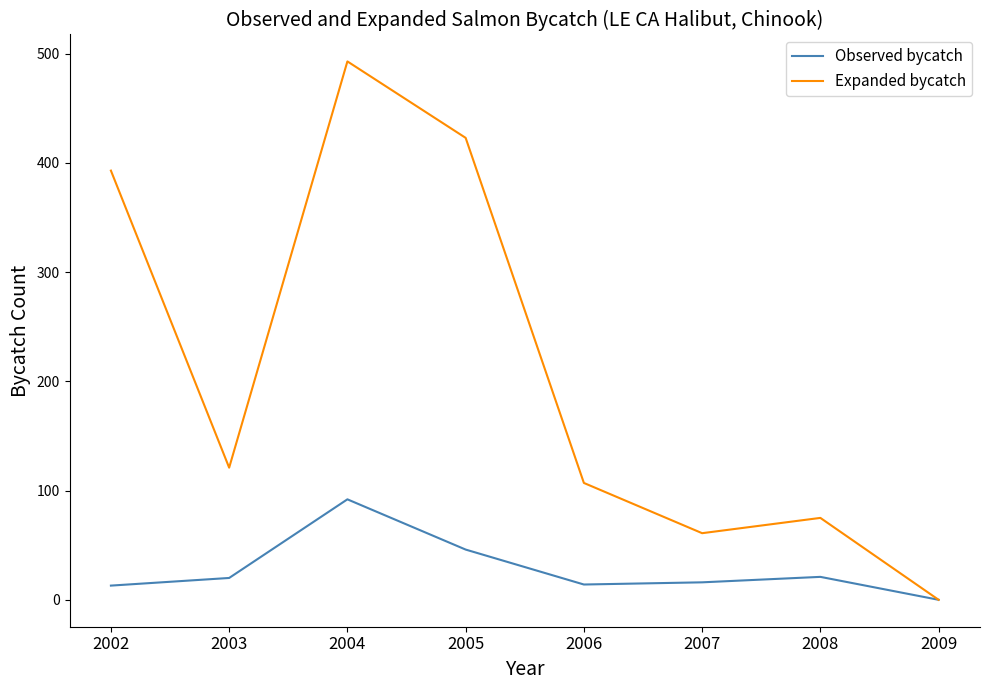

How many interior local peaks does the Observed bycatch series have?

2